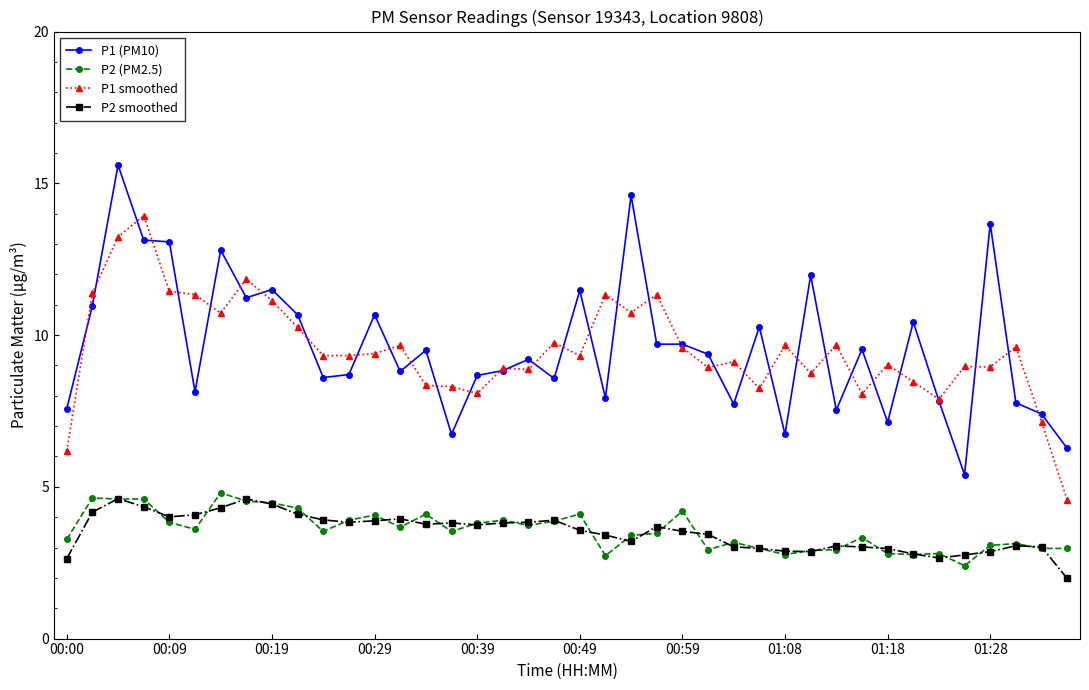

Which series has the widest spread of values?

P1 (PM10)